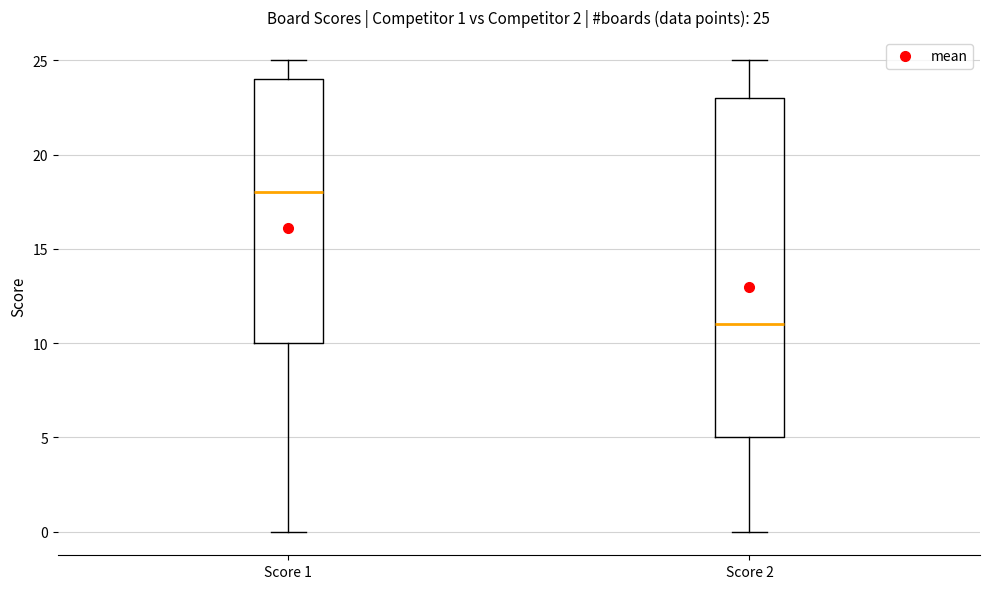

Which box has the highest median line?

Score 1